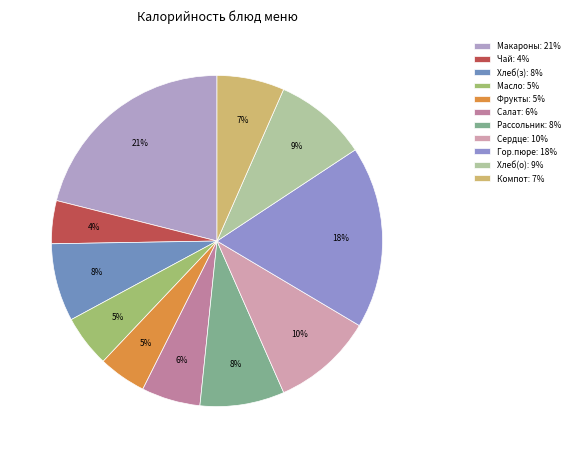

Rank the categories by value from highest to lowest.

Макароны с сыром, Гороховое пюре, Сердце в соусе, Хлеб (обед), Рассольник Ленинградский, Хлеб (завтрак), Компот из сухофруктов, Салат из свежей капусты, Масло сливочное, Фрукты, Чай с сахаром